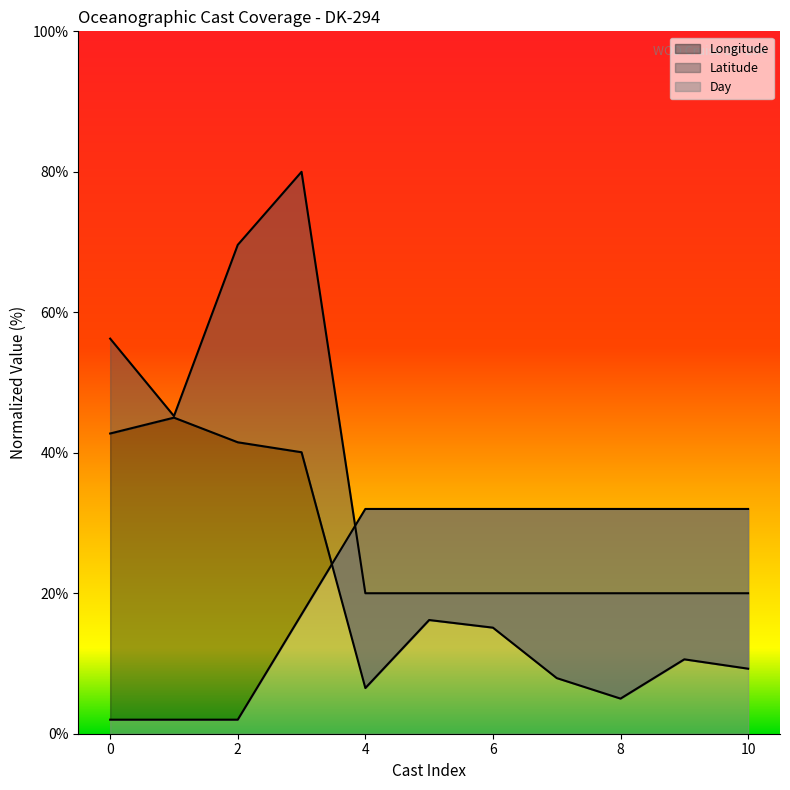

Is the value of Longitude at 3 greater than the value of Day at 5?

Yes